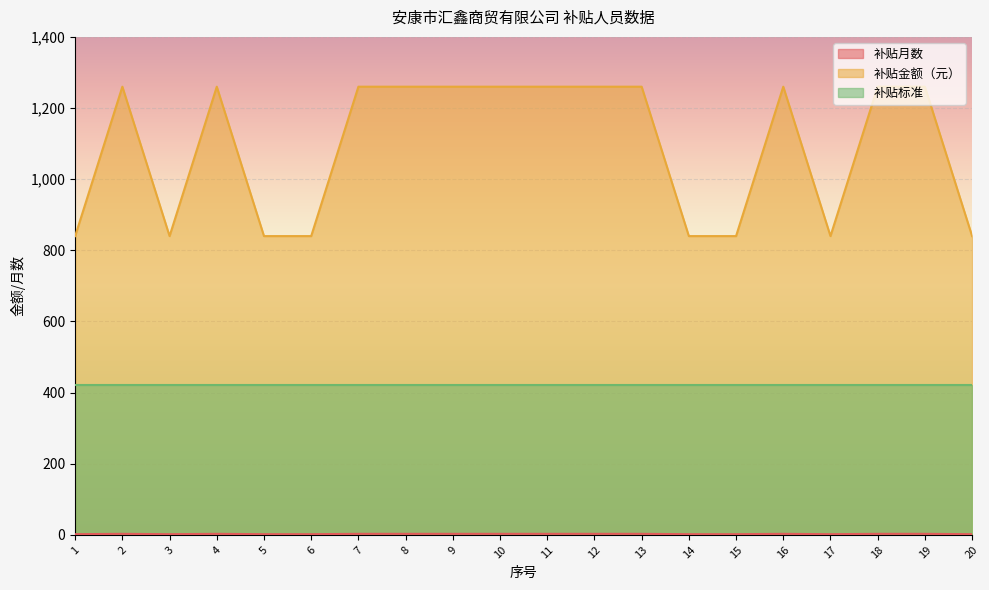

True or false: 补贴金额（元） and 补贴月数 intersect in this chart.

False